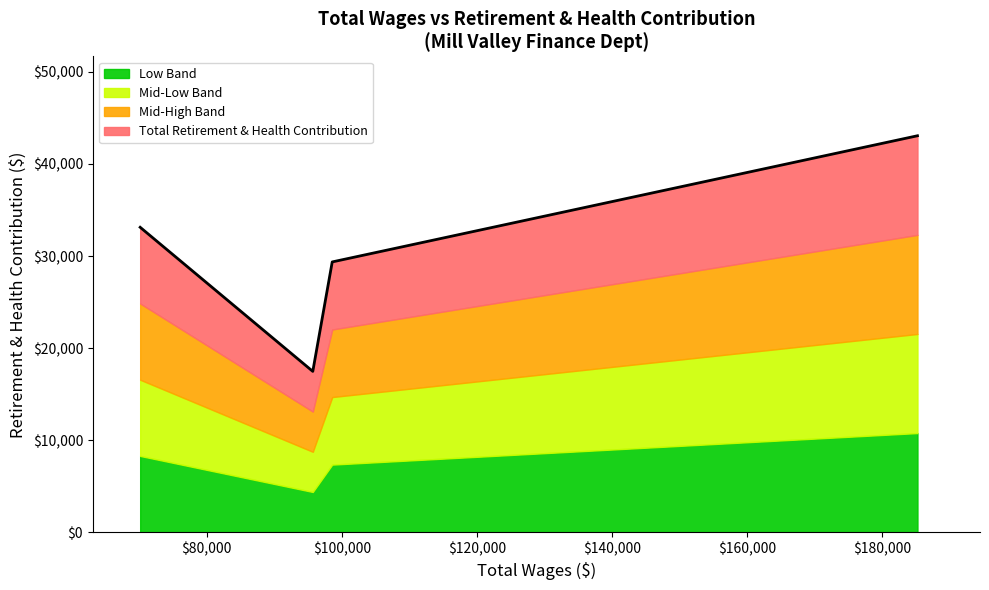

Does the chart have visible grid lines?

No